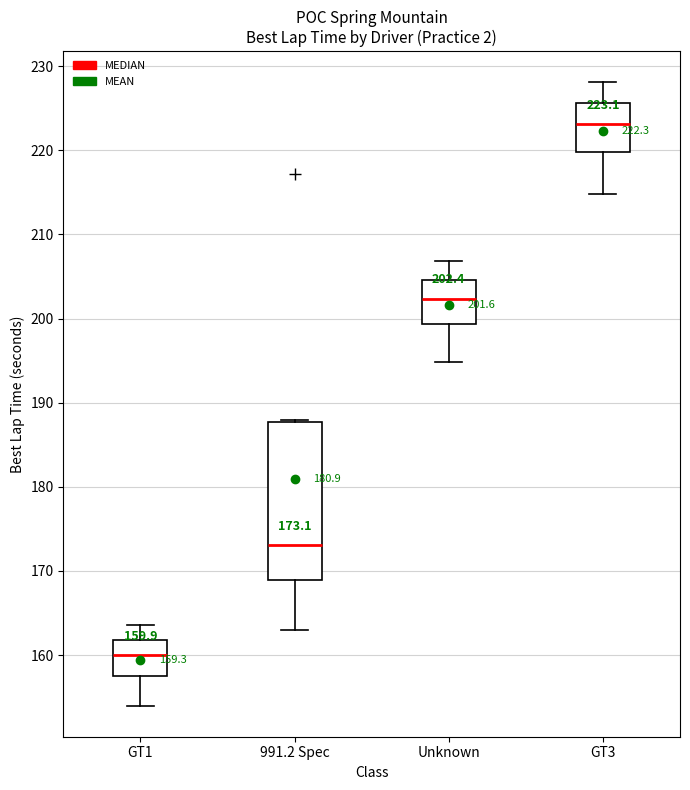

Which box is the tallest, from its lower edge to its upper edge?

991.2 Spec